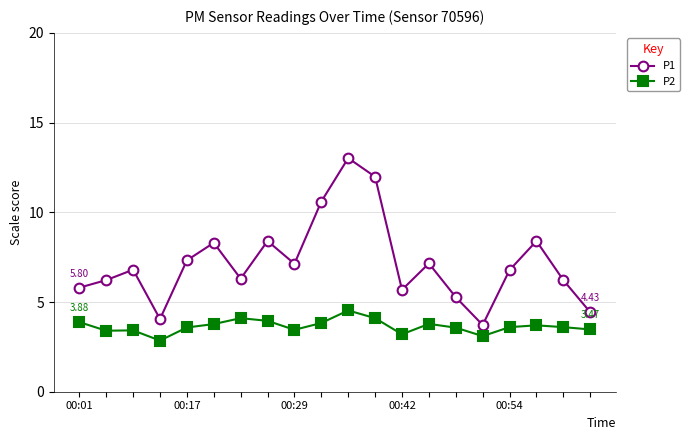

Which series has the largest range (max minus min)?

P1